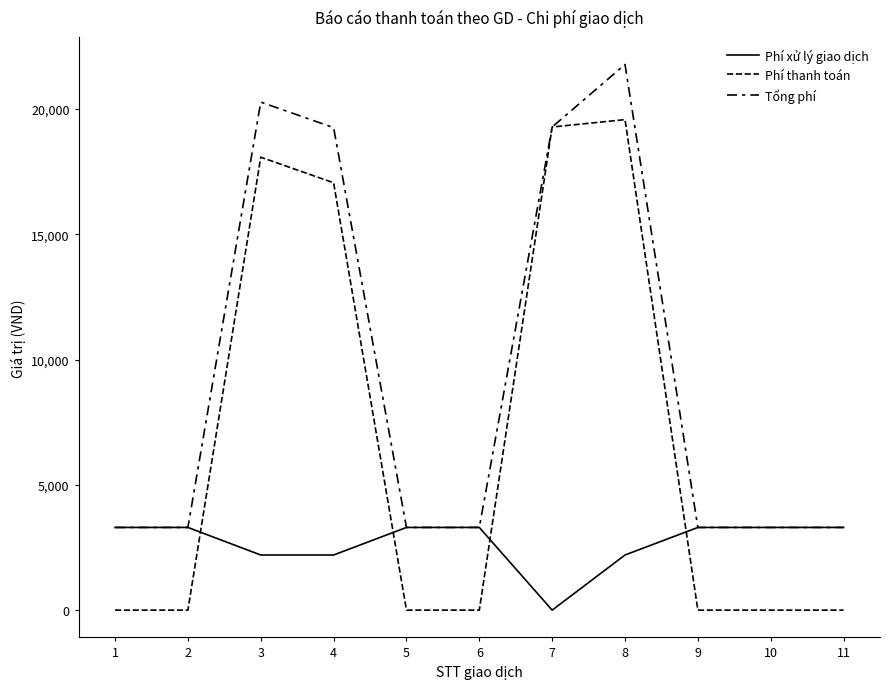

Which series changed the most between 4 and 10?

Phí thanh toán